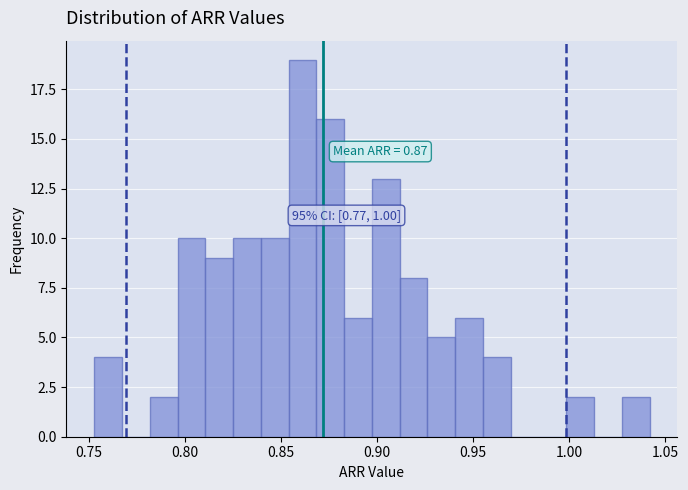

Around what value on the x-axis is the tallest bar? Give the approximate position of its centre, as read against the axis.

0.860